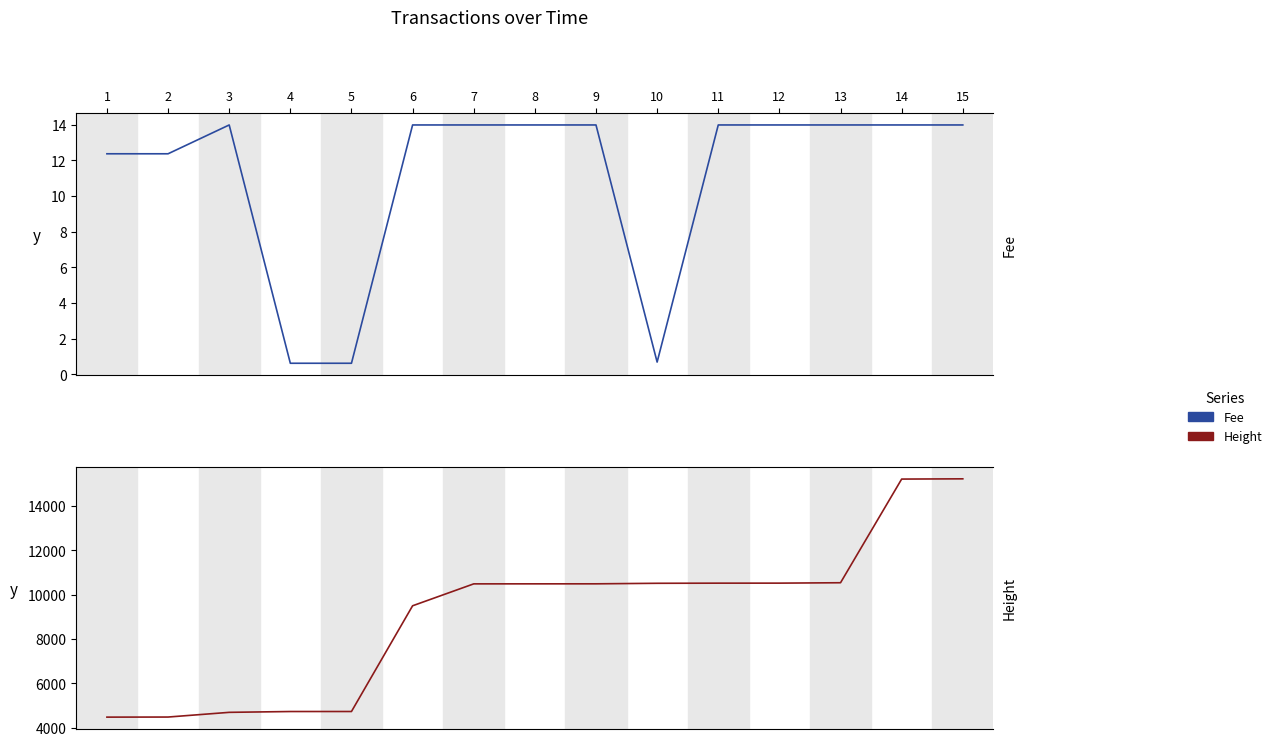

True or false: Height has more than 2 interior local peaks.

False